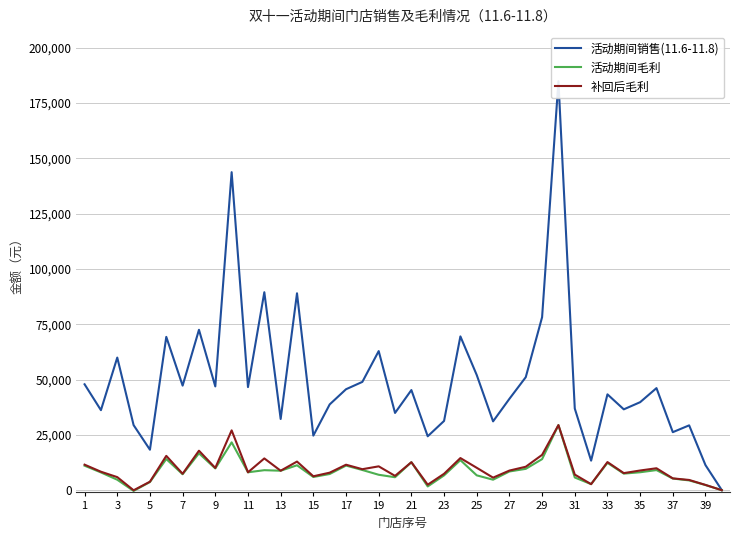

What are all the series names shown in the legend?

活动期间销售(11.6-11.8), 活动期间毛利, 补回后毛利